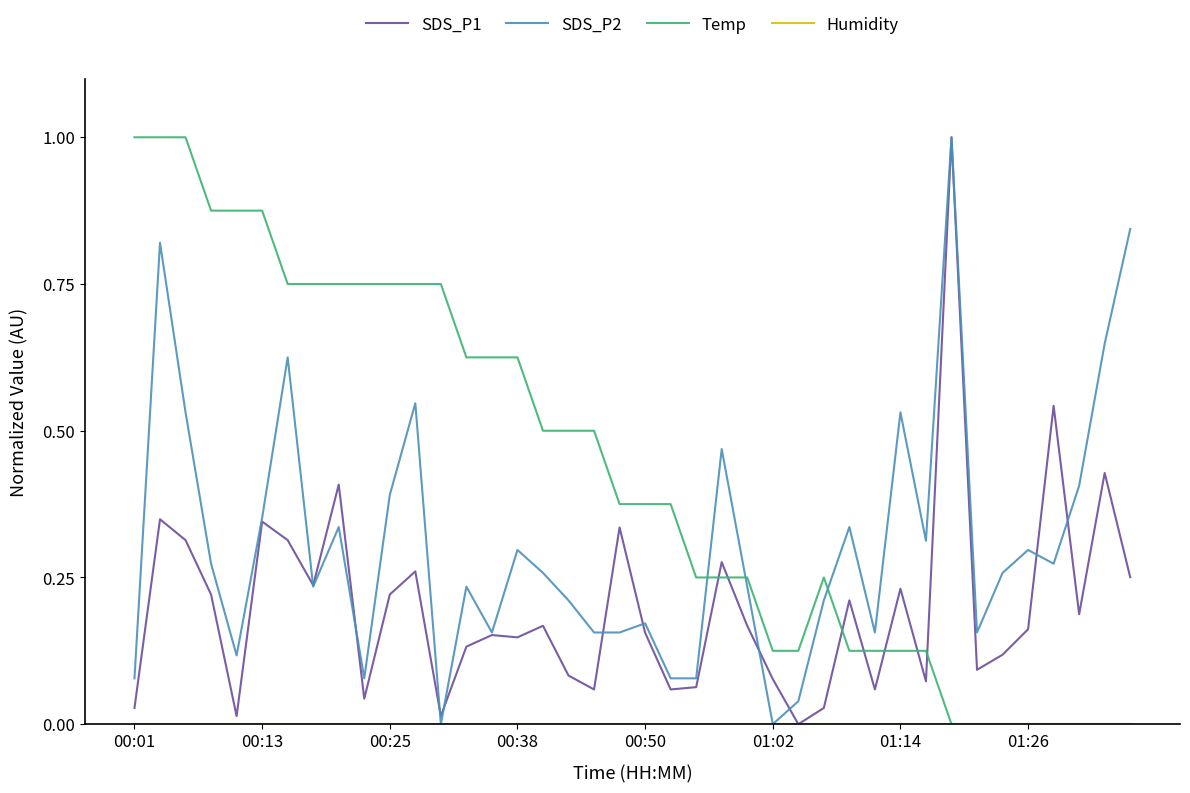

At how many categories does at least one series exceed 0?

40